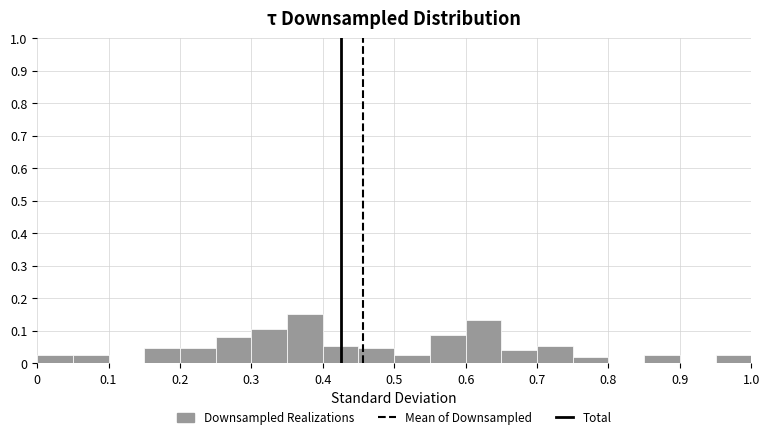

How tall is the bar that spans 0.55 to 0.60 on the x-axis? The values are not printed on the chart, so give them approximately, as read against the axis.

0.09